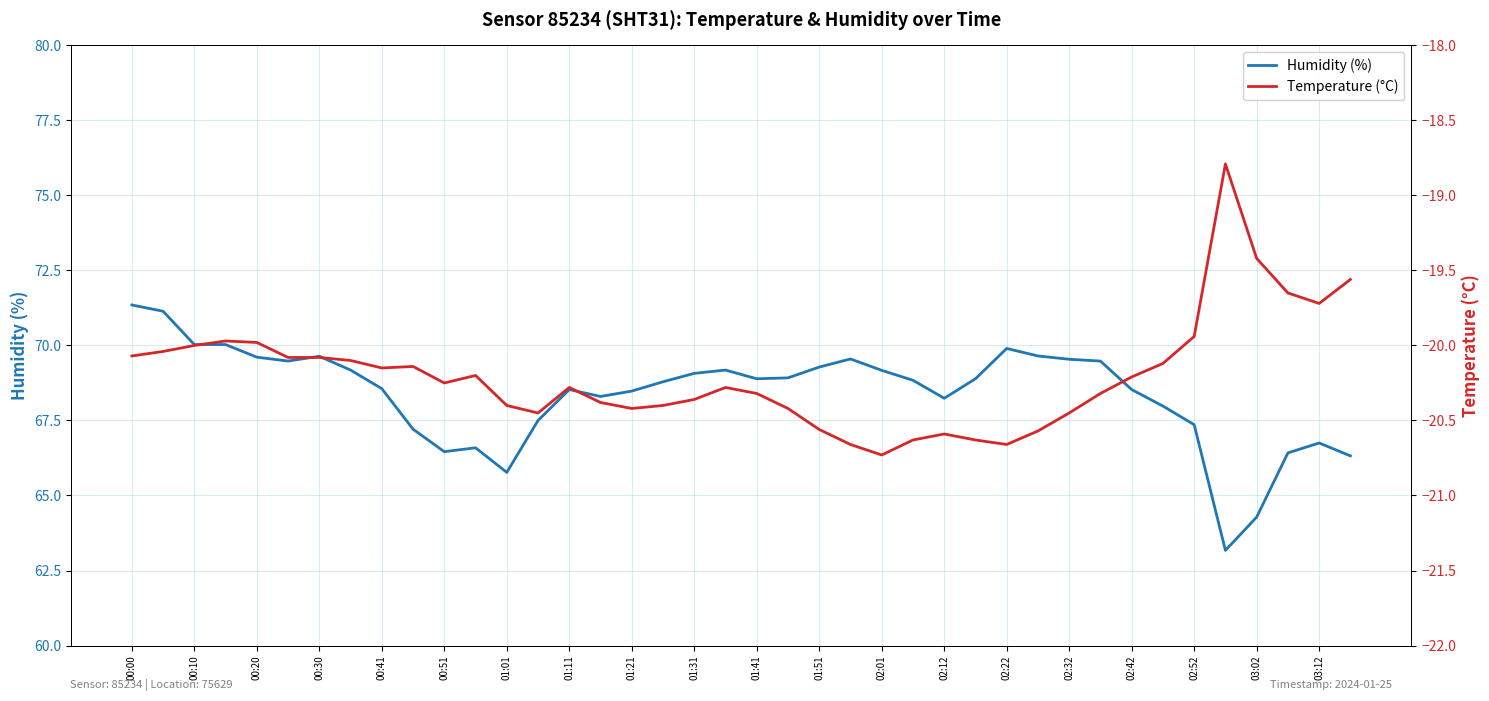

Is it true that Humidity (%) equals 68.9 at 01:41?

True